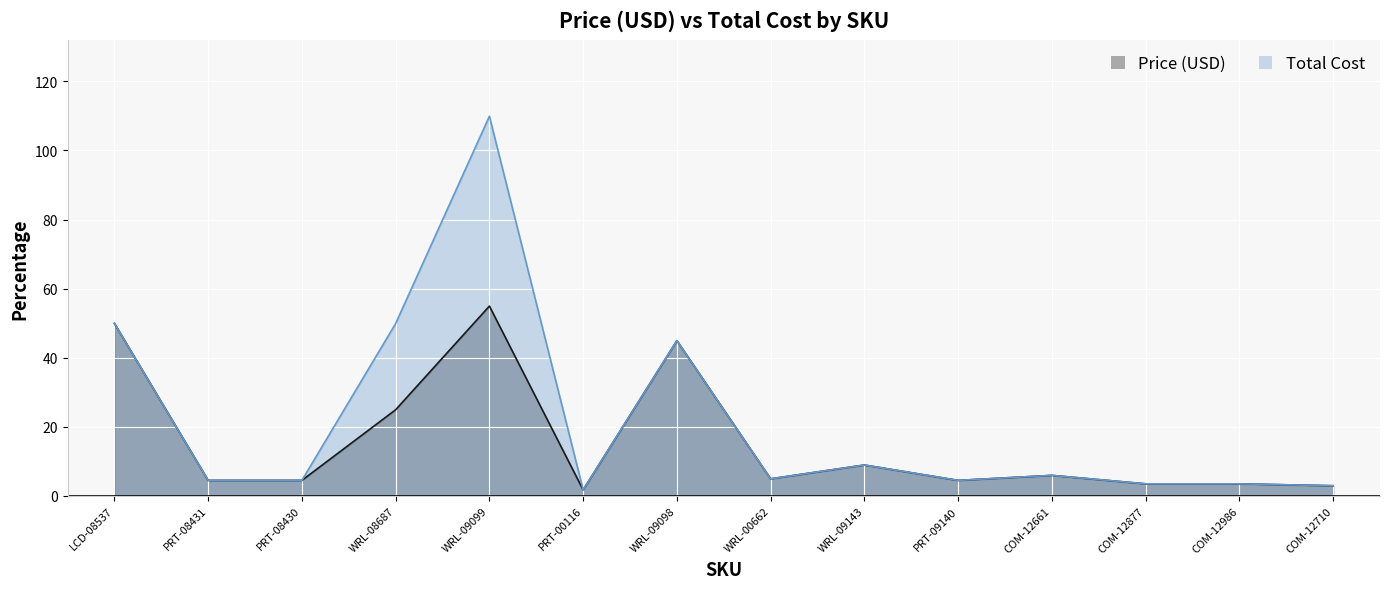

Which category has the lowest value in the Price (USD) series?

PRT-00116